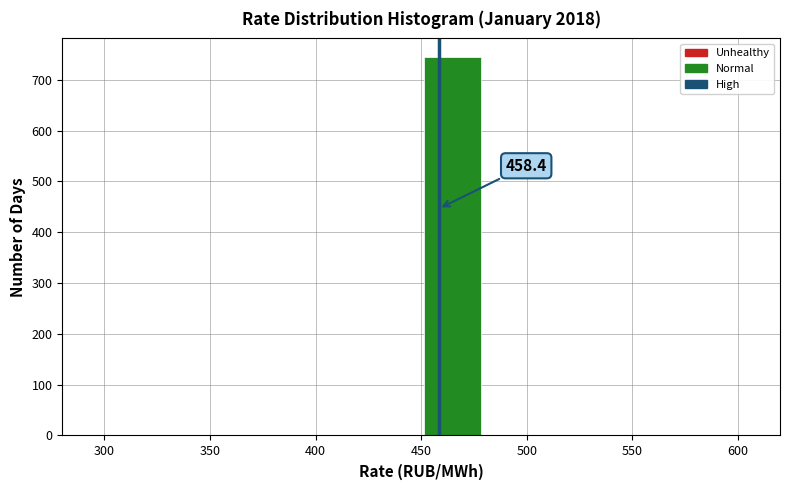

Which range on the x-axis has the tallest bar?

450 to 480